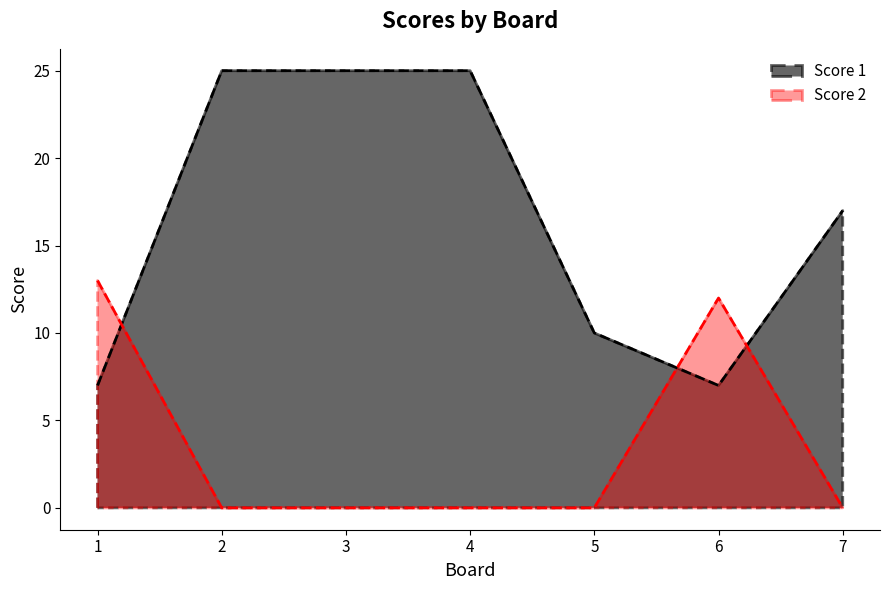

What is the spread (max minus min) of values at 2?

25